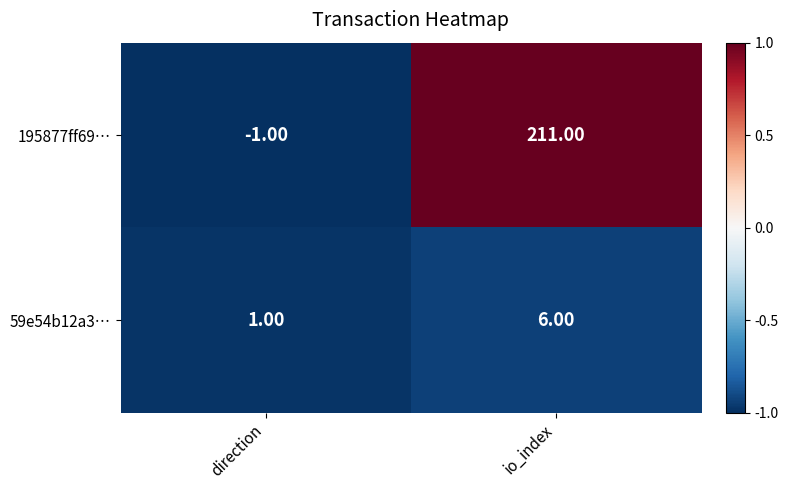

Rank the categories by 59e54b12a3… value from highest to lowest.

io_index, direction